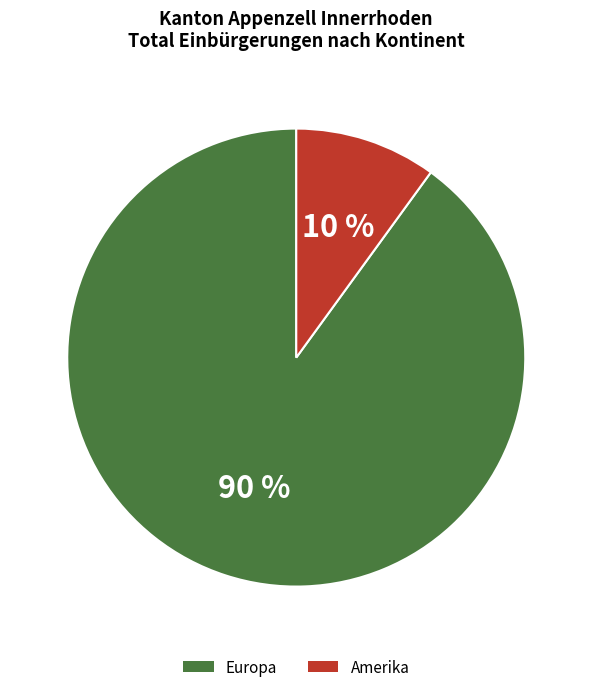

To the nearest percent, what is the average slice percentage?

50%